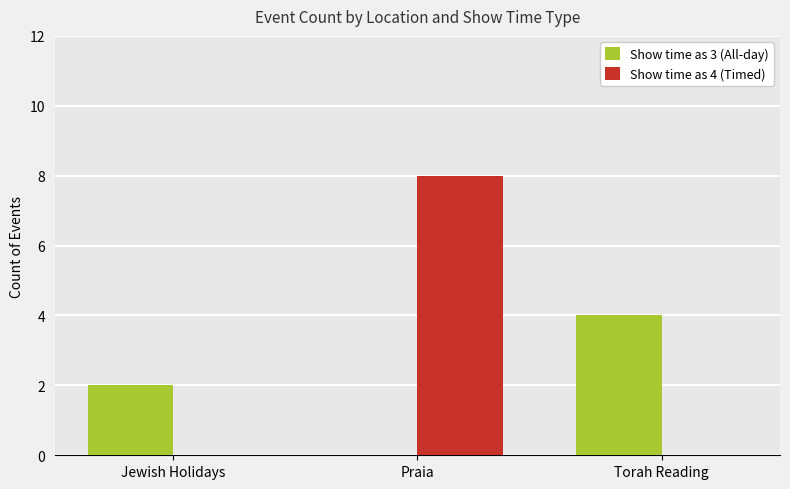

Which series has the largest total across all categories?

Show time as 4 (Timed)